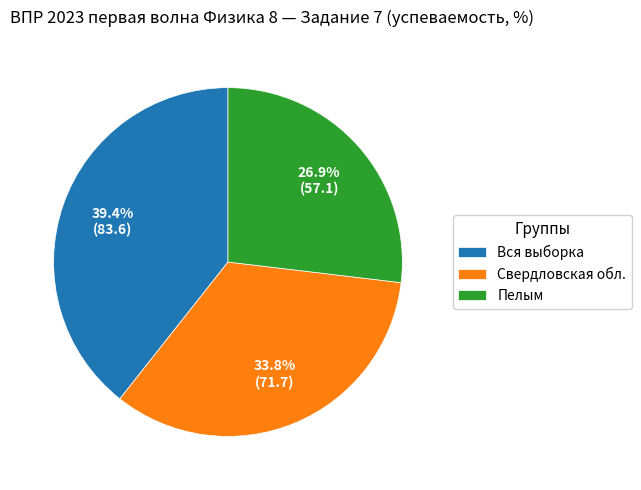

Count the number of slices in the pie.

3